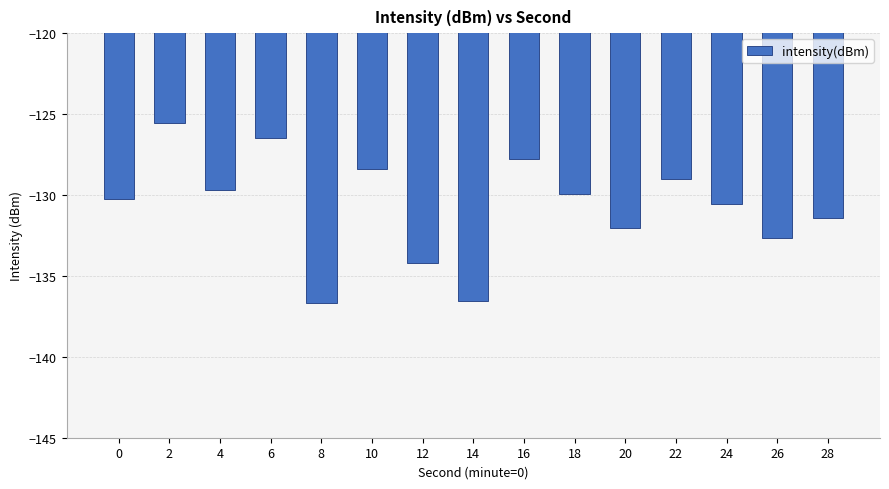

True or false: the data shows -127.8 at 16.

True